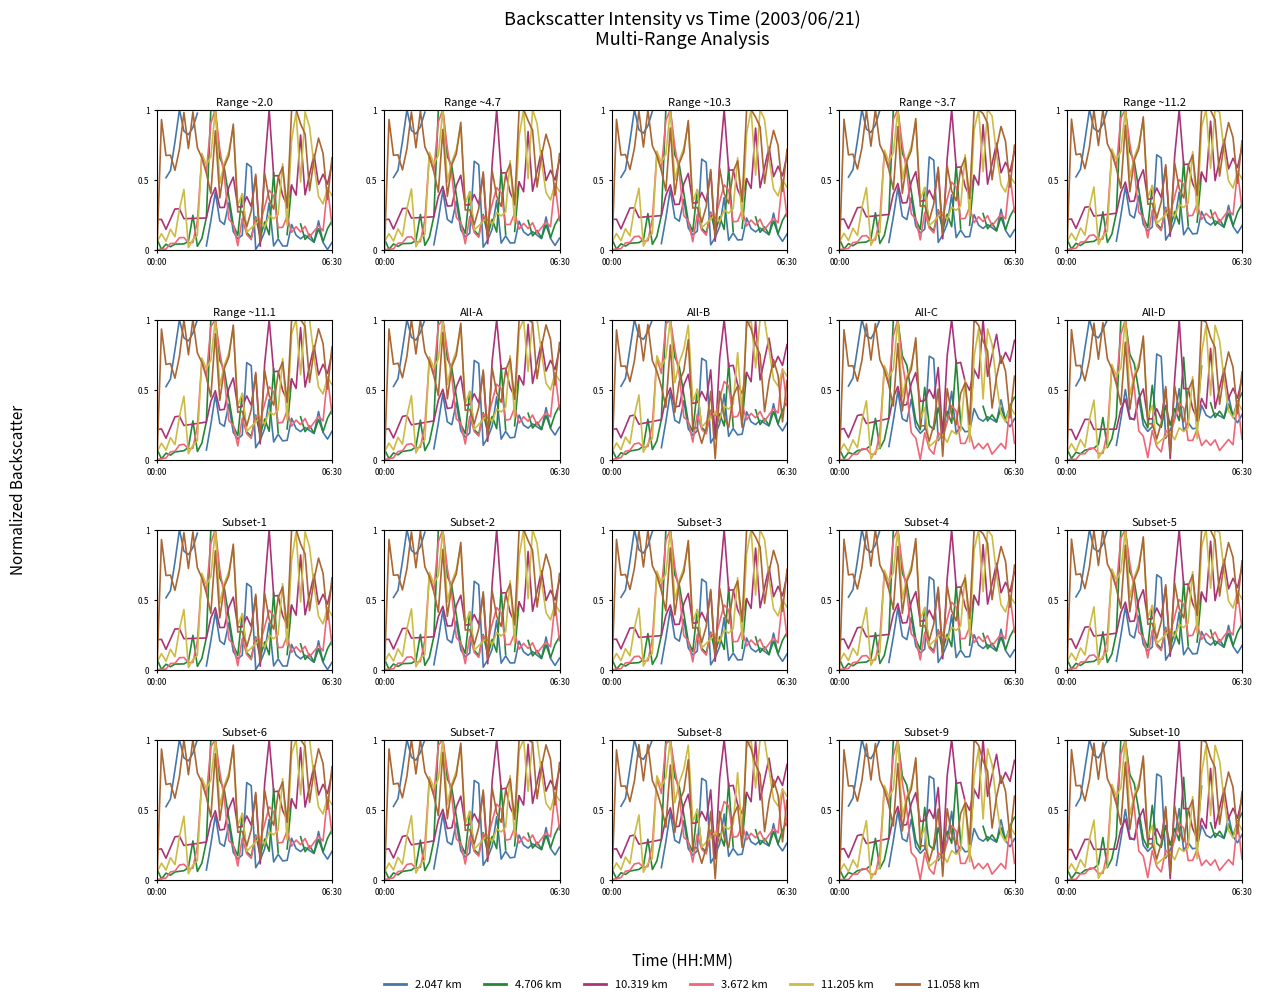

Is the value of  11.058 at 03:40 greater than the value of  11.205 at 01:50?

No